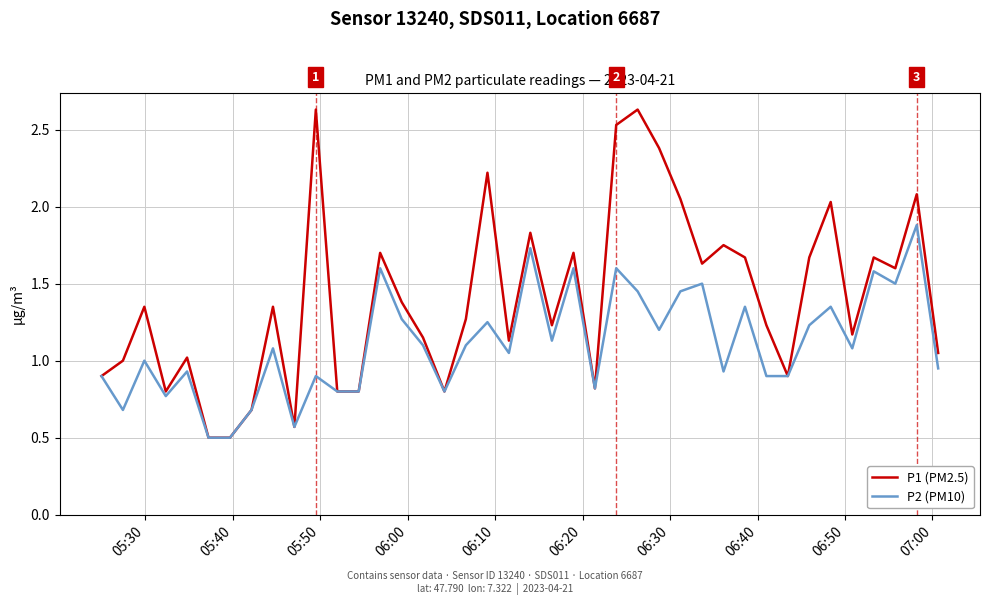

What is the lowest value of the P1 (PM2.5) series?

0.5